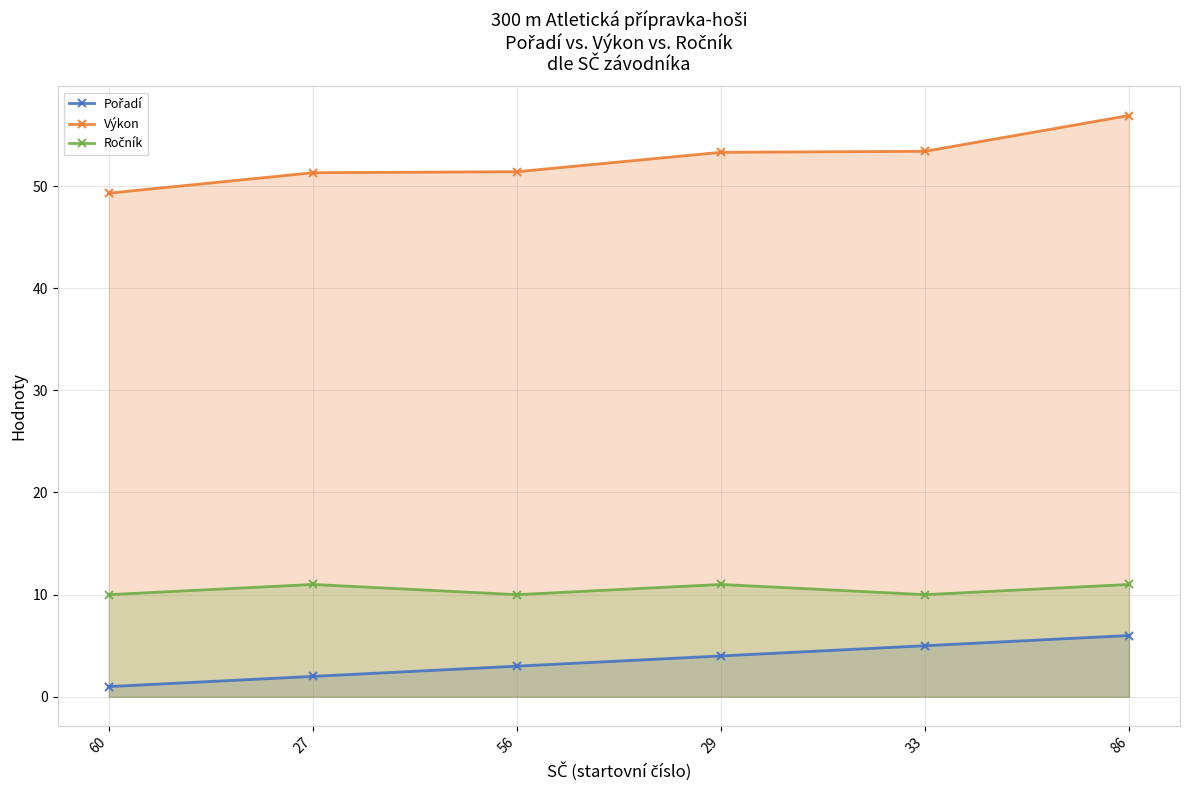

The Pořadí series shows 6.4 at 29. True or false?

False